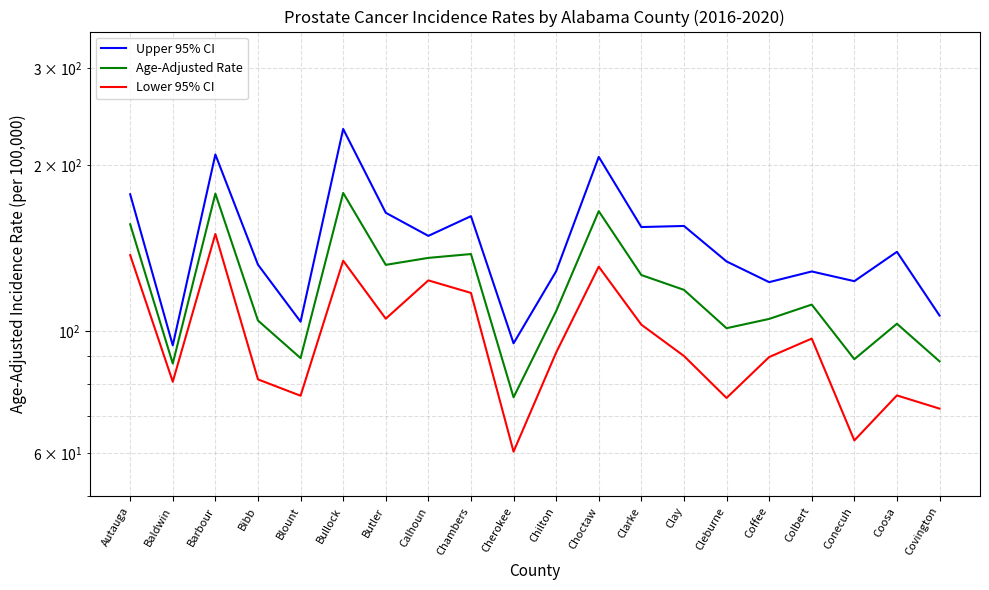

Count the number of data series in this chart.

3